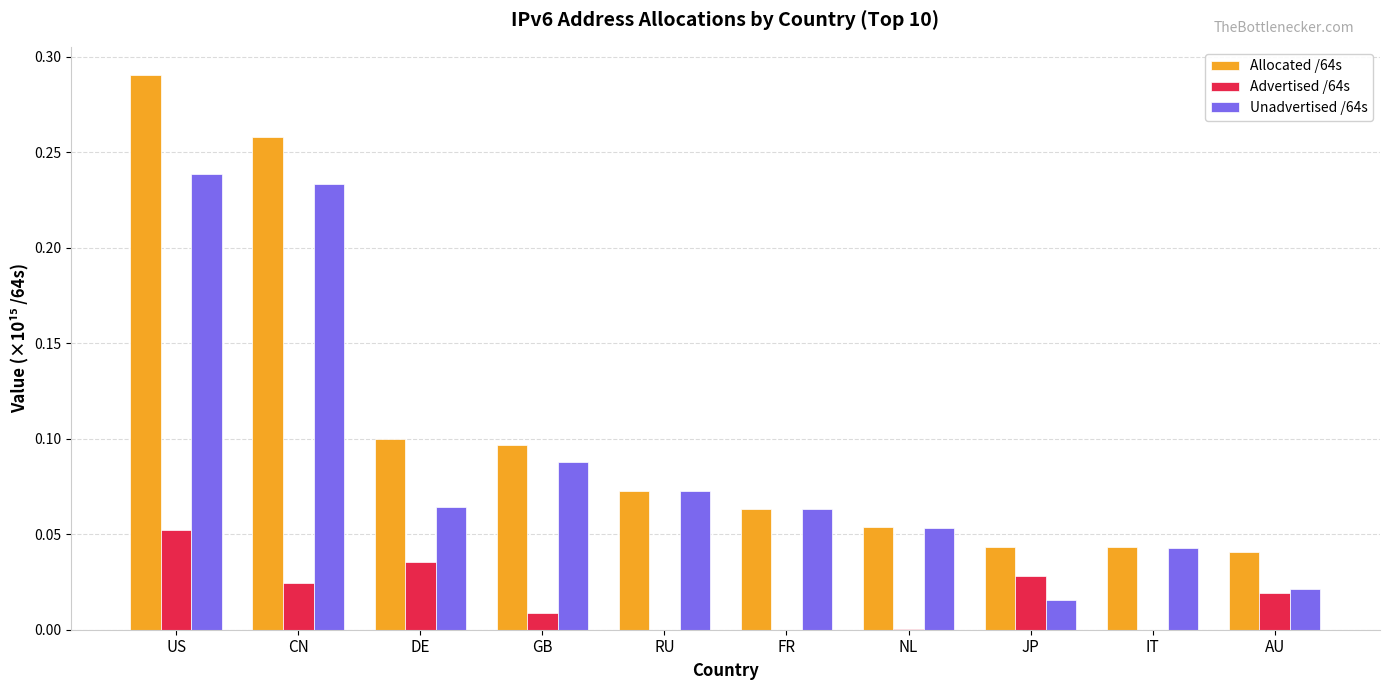

What is the sum of all Unadvertised /64s values?

0.9